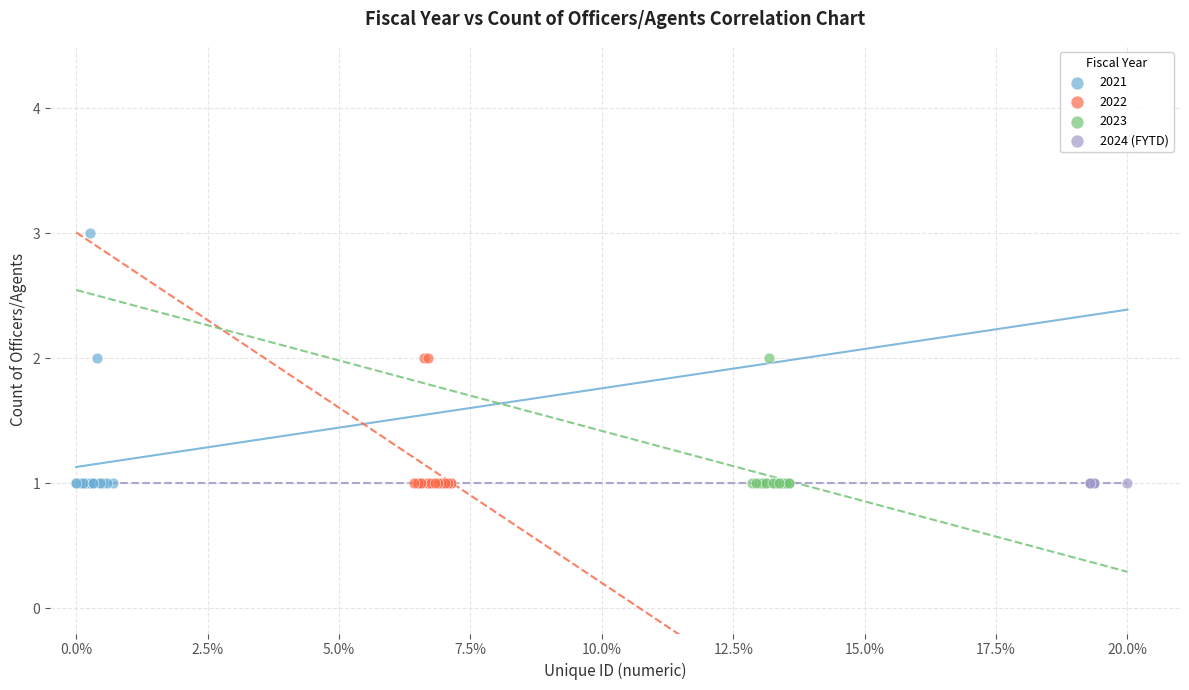

Which series reaches the maximum Y coordinate?

2021